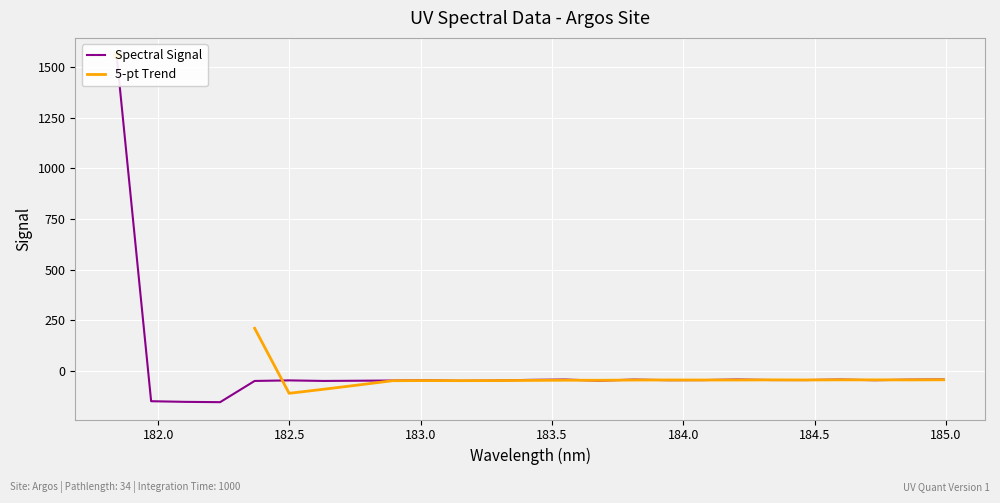

Which has a higher value, 182.8925964608 or 183.6800245112?

182.8925964608